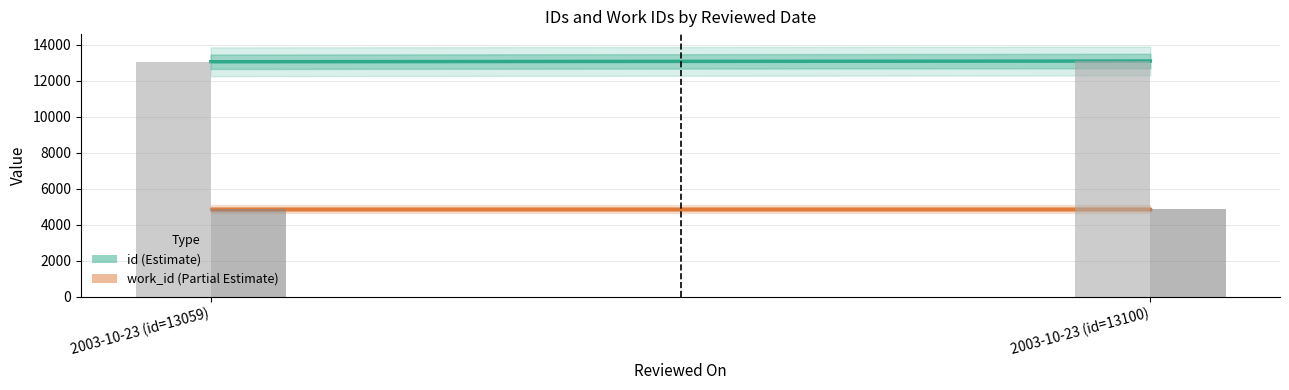

Does the chart contain any negative values?

No